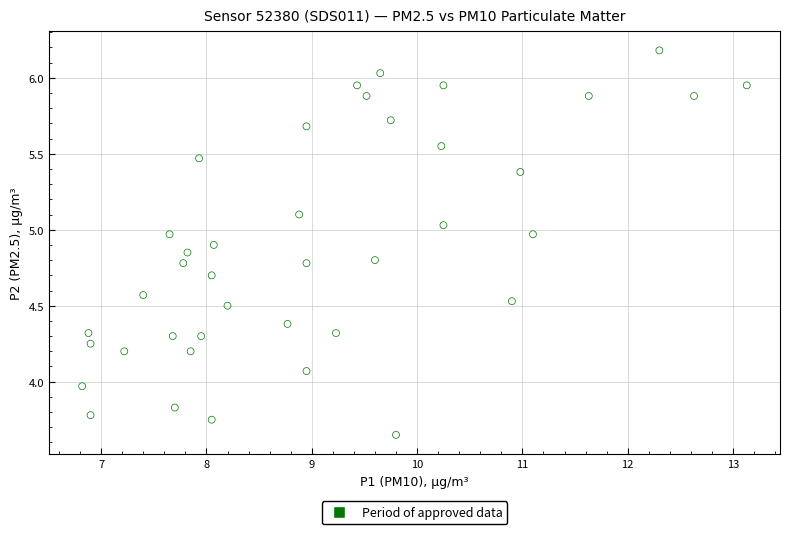

What is the range of X values (max minus min)?

6.3